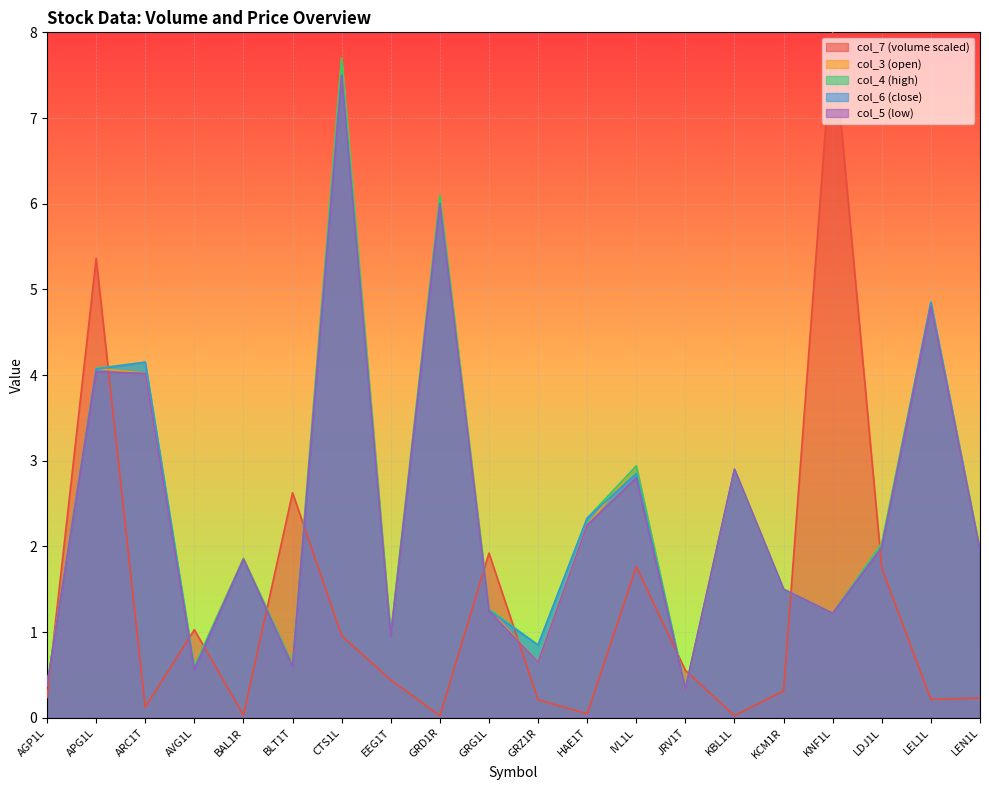

True or false: col_4 has a value of 1.2 at KNF1L.

True